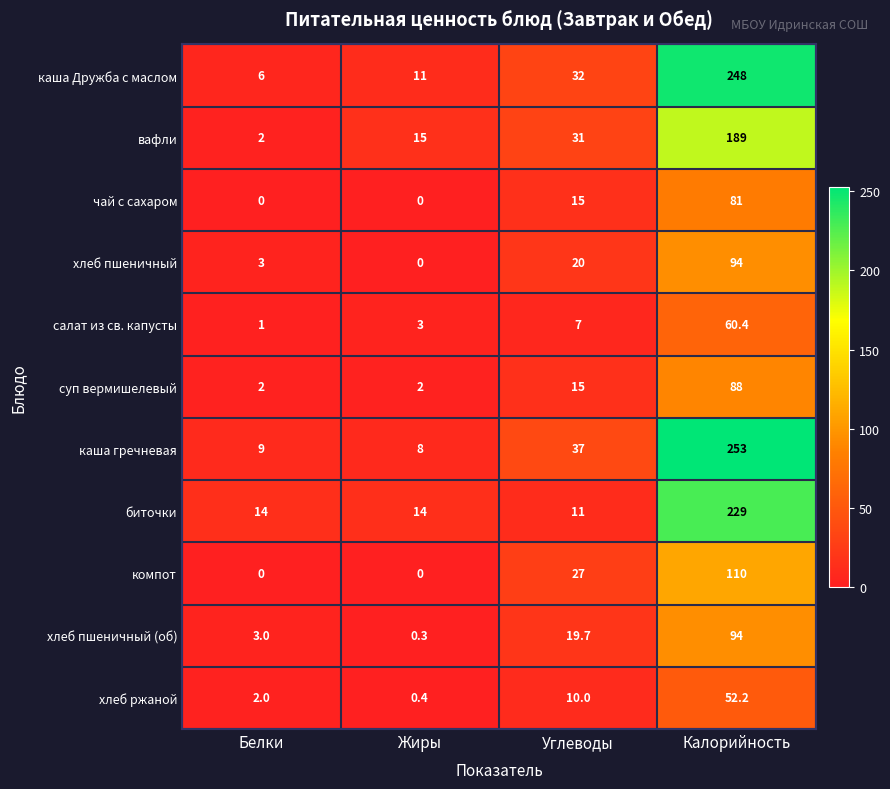

List the labels in order of каша Дружба с маслом value, smallest first.

Белки, Жиры, Углеводы, Калорийность